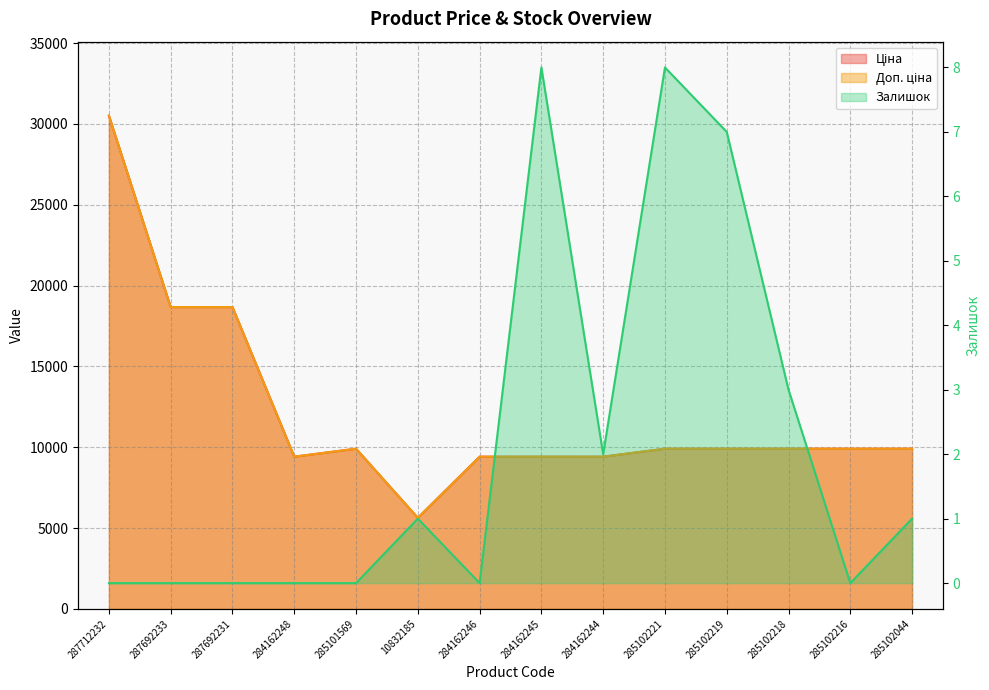

Reading right to left, extract all data points from this chart.

Ціна: 9908.5	9908.5	9908.5	9908.5	9908.5	9416.9	9416.9	9416.9	5636.0	9908.5	9416.9	18671.5	18671.5	30512.3
Доп. ціна: 9908.5	9908.5	9908.5	9908.5	9908.5	9416.9	9416.9	9416.9	5636.0	9908.5	9416.9	18671.5	18671.5	30512.3
Залишок: 1.0	0.0	3.0	7.0	8.0	2.0	8.0	0.0	1.0	0.0	0.0	0.0	0.0	0.0